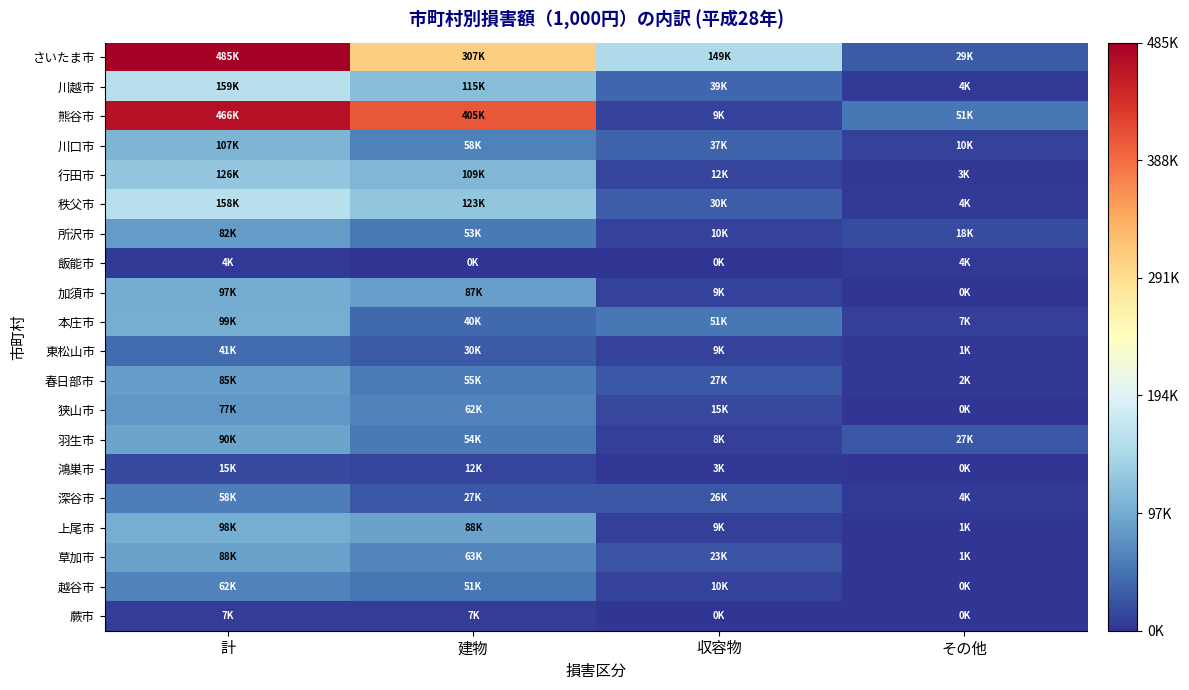

What is the total value across all series at 建物?

1756177